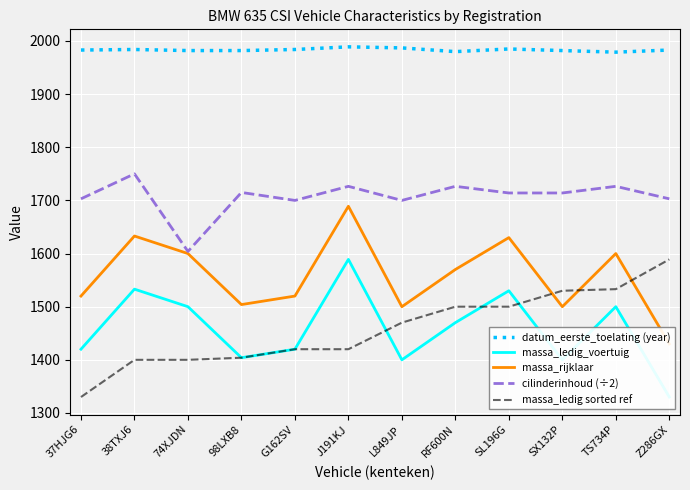

Read the cilinderinhoud (÷2) value at 38TXJ6.

1750.0